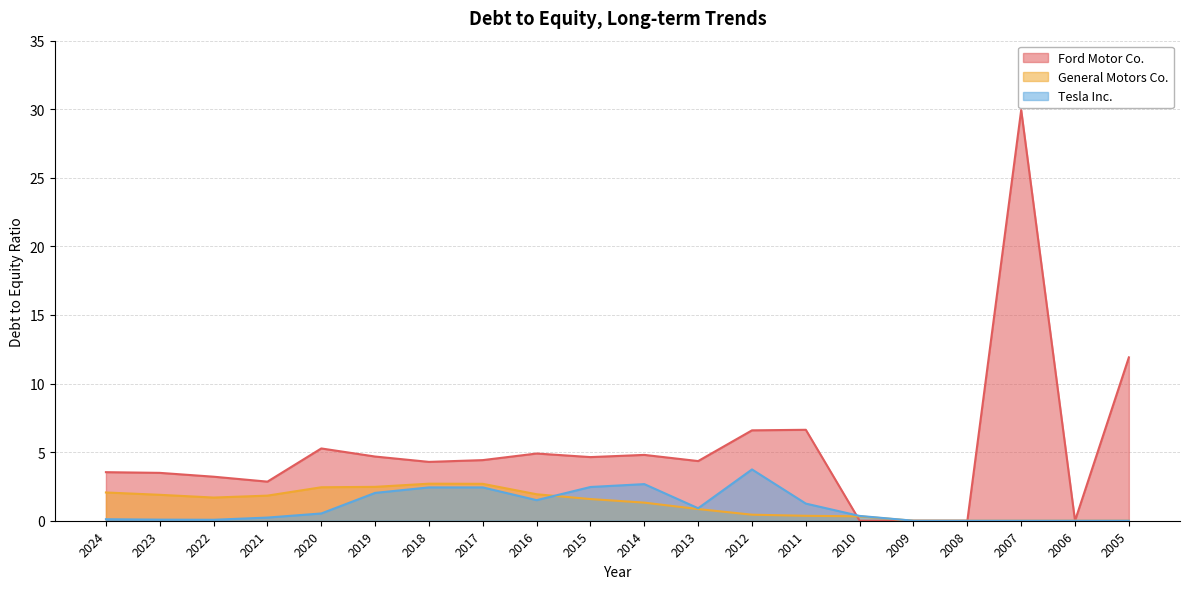

Reading left to right, what are all the values shown in this chart?

Ford Motor Co.: 3.5	3.5	3.2	2.9	5.3	4.7	4.3	4.4	4.9	4.6	4.8	4.3	6.6	6.6	0.0	0.0	0.0	29.9	0.0	11.9
General Motors Co.: 2.1	1.9	1.7	1.8	2.4	2.5	2.7	2.7	1.9	1.6	1.3	0.8	0.4	0.4	0.3	0.0	0.0	0.0	0.0	0.0
Tesla Inc.: 0.1	0.1	0.1	0.2	0.5	2.0	2.4	2.4	1.5	2.5	2.7	0.9	3.7	1.2	0.3	0.0	0.0	0.0	0.0	0.0